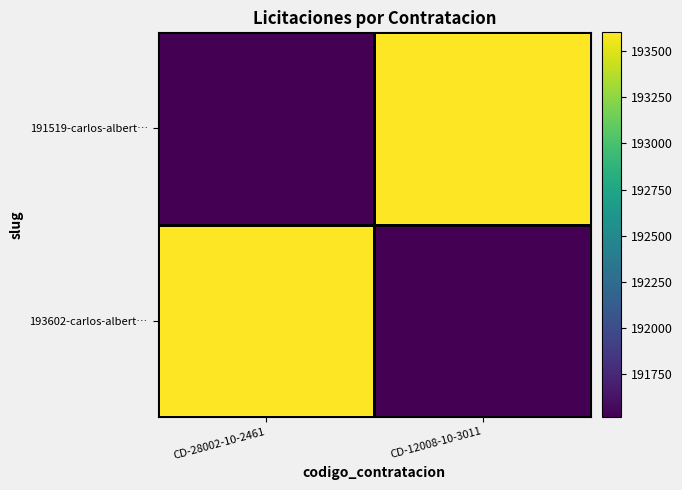

At how many categories does at least one series exceed 193154?

2